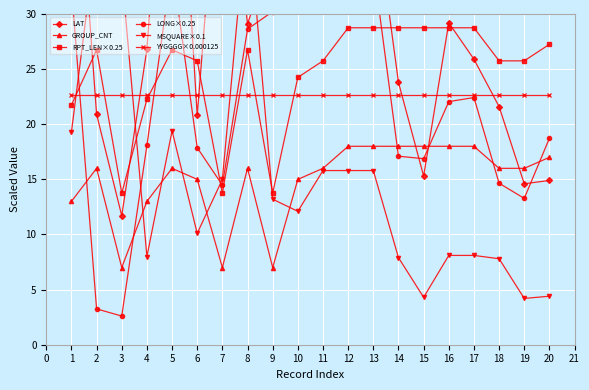

What is the value of the RPT_LEN×0.25 point at the 9th from the left?

13.8